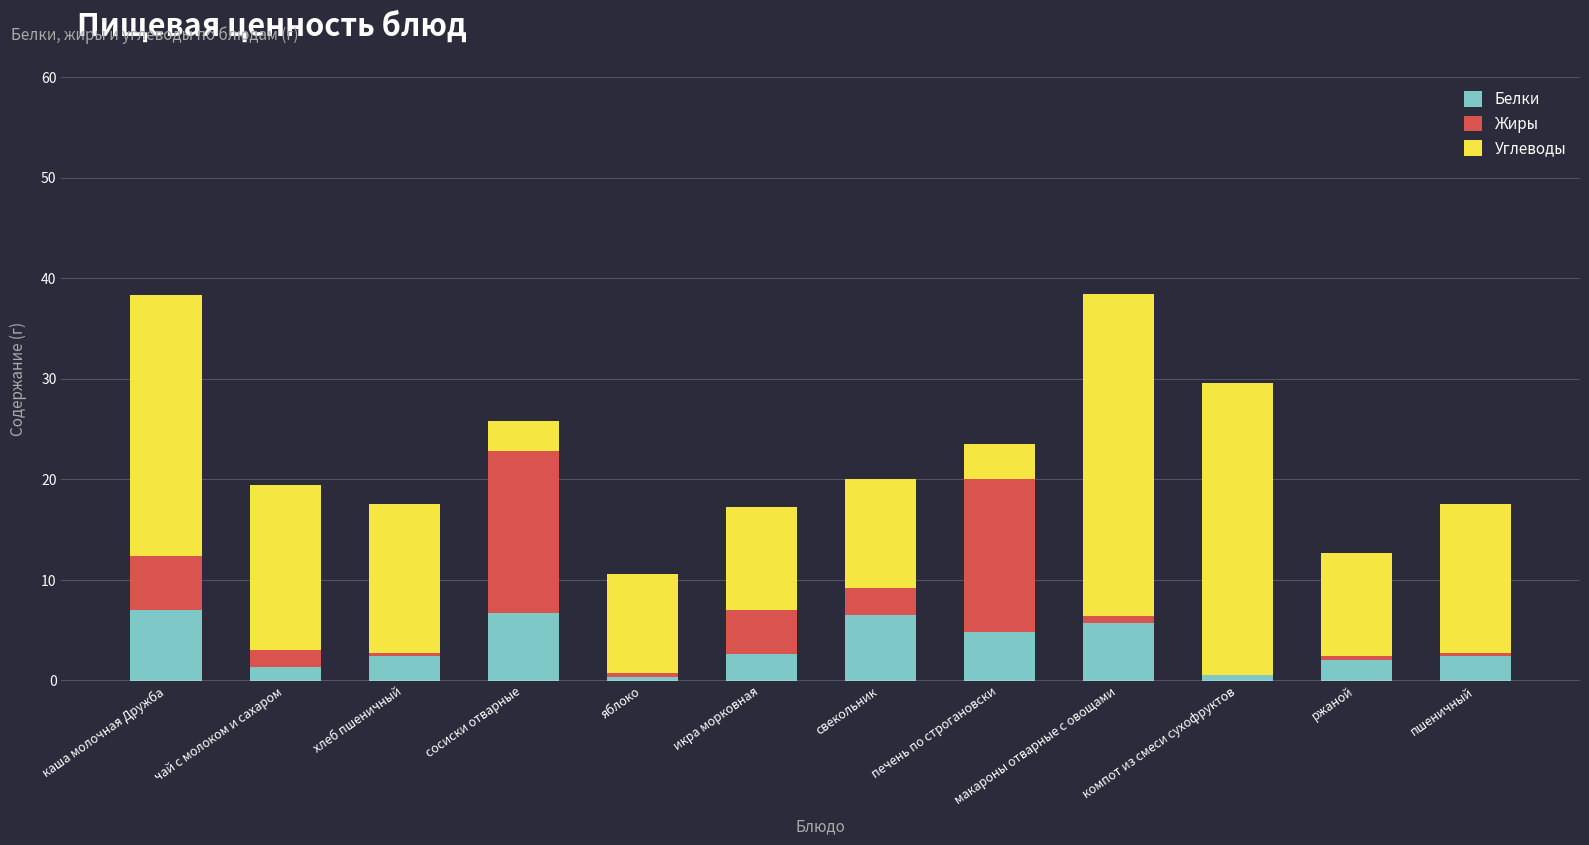

What is the highest value of the Белки series?

7.0